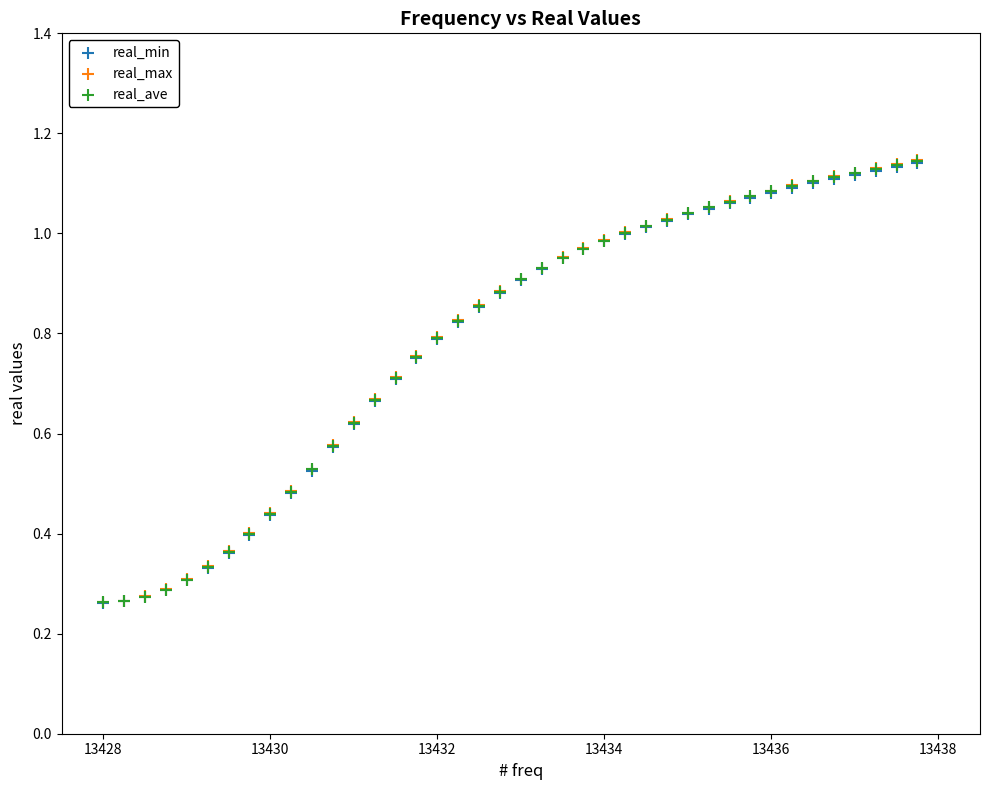

What are all the series names shown in the legend?

real_min, real_max, real_ave